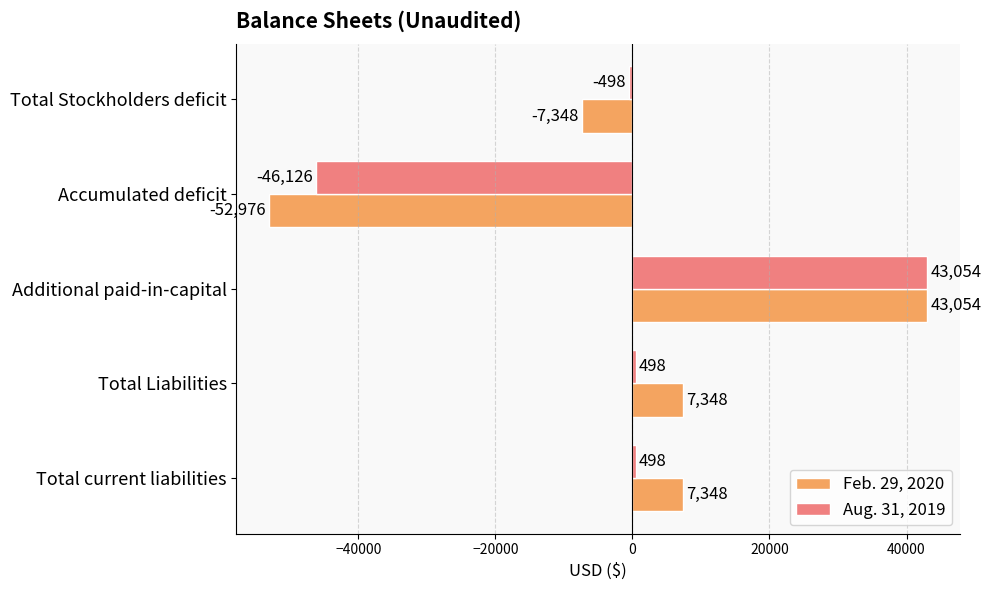

What is the average value of the Feb. 29, 2020 series?

-515